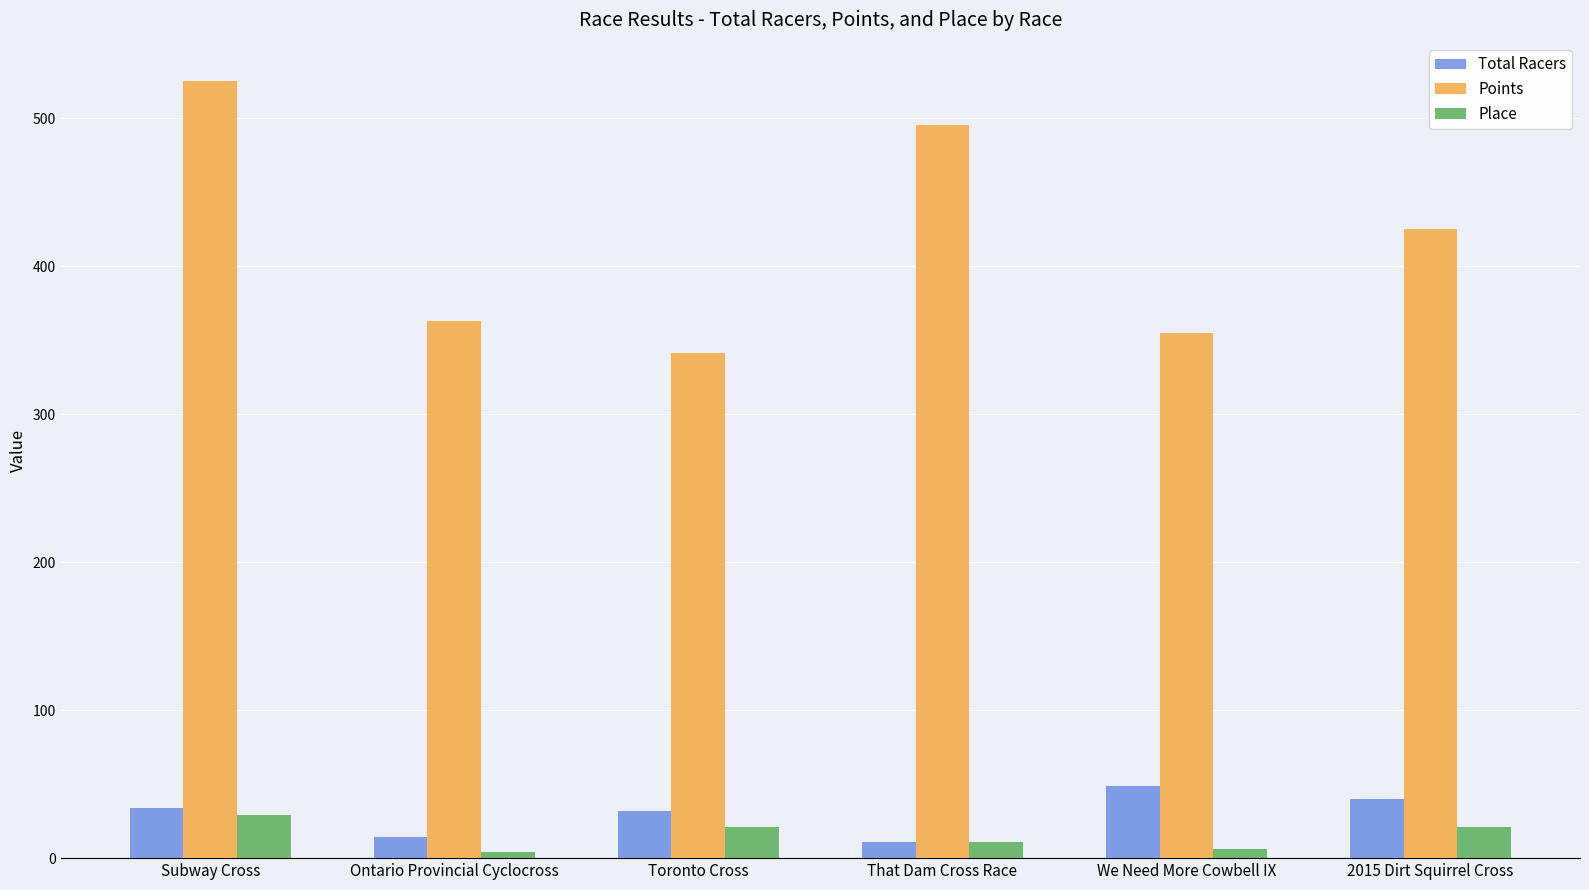

Which label corresponds to the largest value in the chart?

Subway Cross